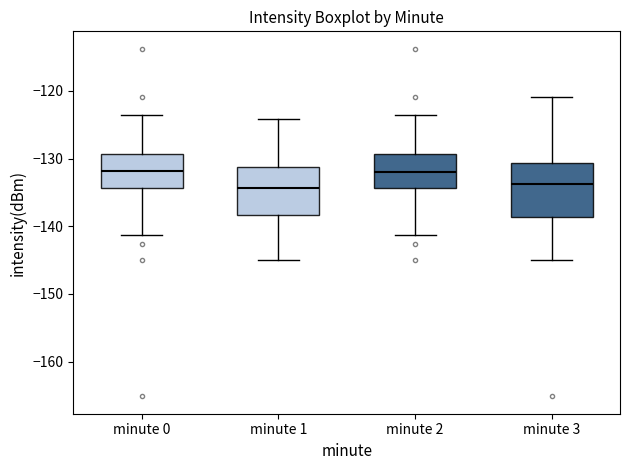

Reading left to right, transcribe this box plot: for each box, give where its median line is, the range the box spans, and where its two whiskers end, as read against the y-axis. The values are not printed on the chart, so give them approximately, as read against the axis.

minute 0: median -132, box -134 to -129, whiskers -141 to -124
minute 1: median -134, box -138 to -131, whiskers -145 to -124
minute 2: median -132, box -134 to -129, whiskers -141 to -124
minute 3: median -134, box -139 to -131, whiskers -145 to -121